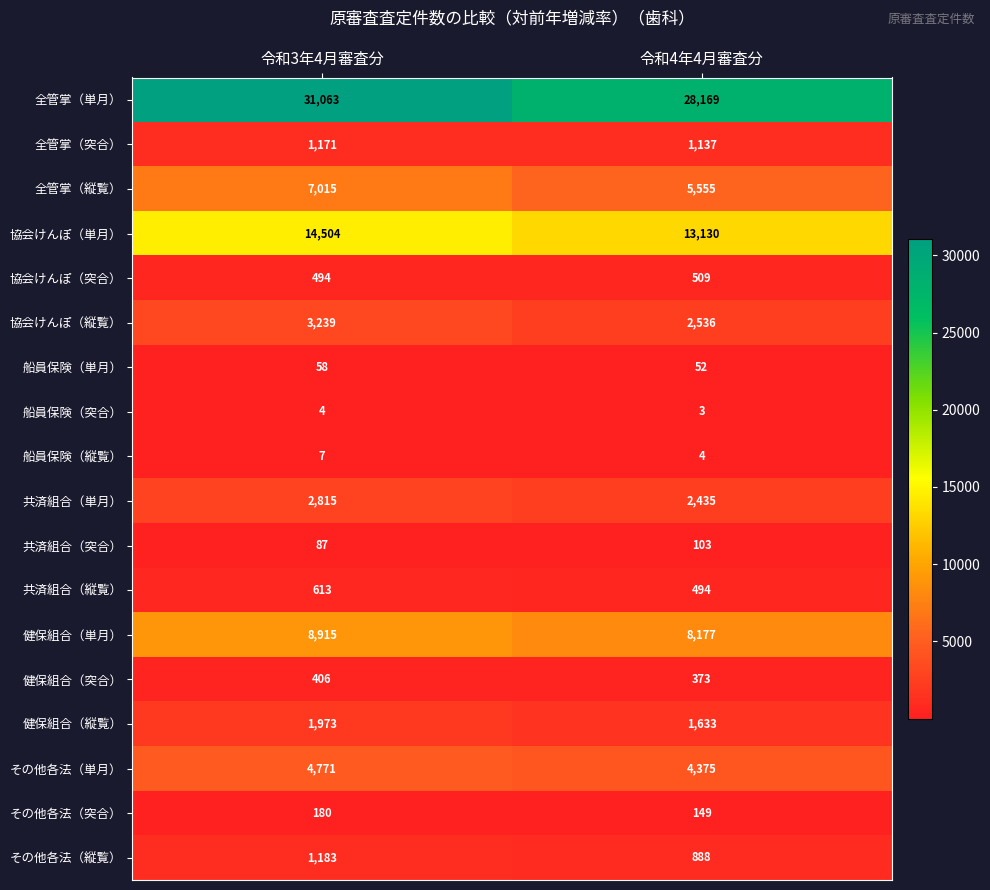

The 共済組合（縦覧） series shows 494 at 令和4年4月審査分. True or false?

True